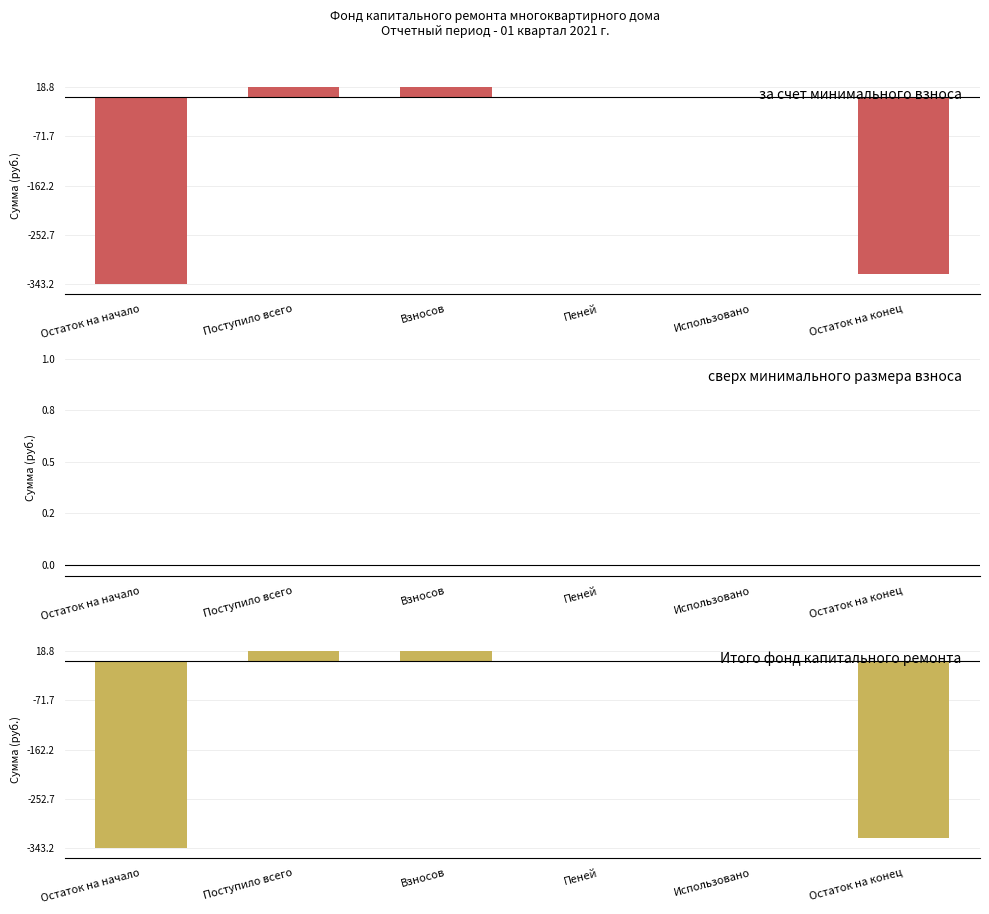

How many bars are there in each group?

3